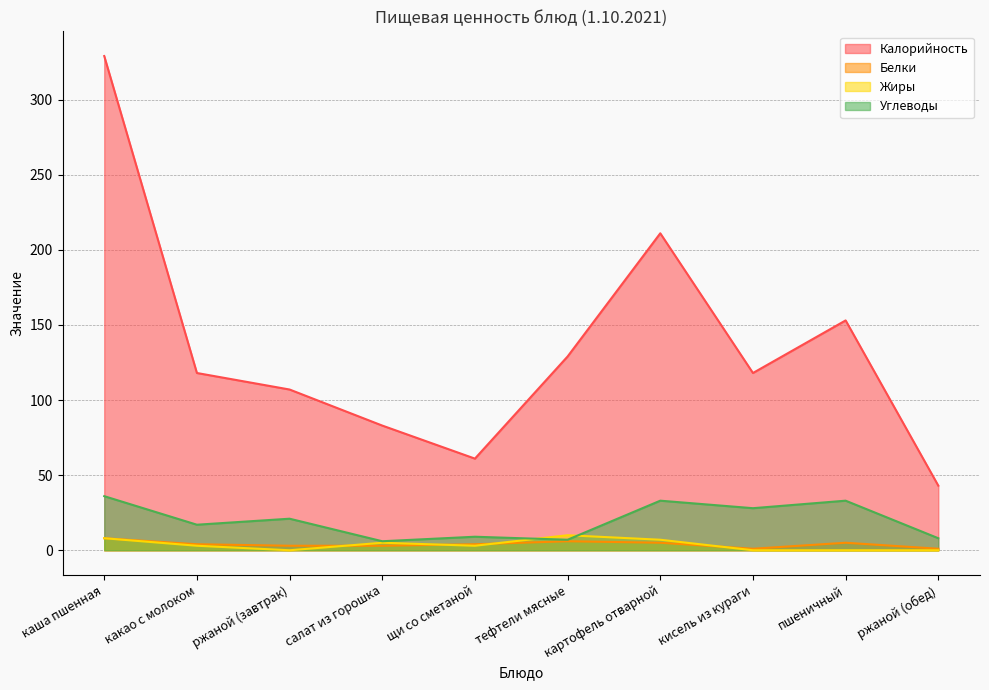

Which series has the widest spread of values?

Калорийность